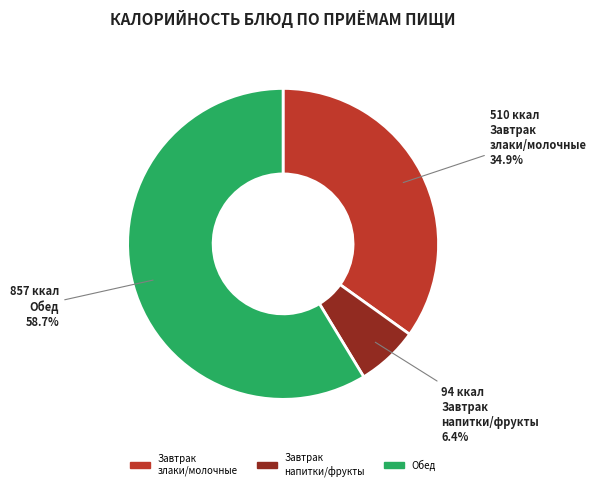

Is there a majority slice in this chart?

Yes